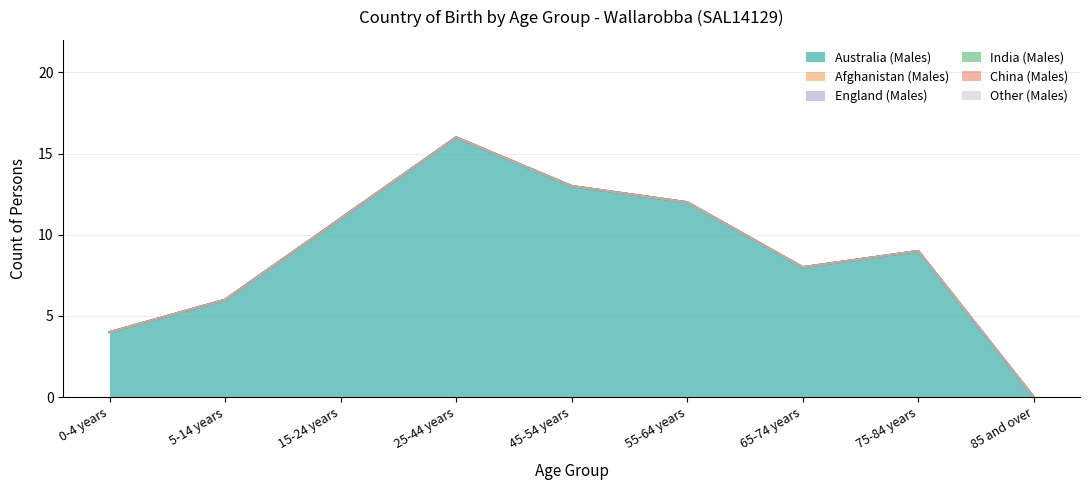

Between 5-14 years and 15-24 years, which series saw the biggest shift?

Australia (Males)